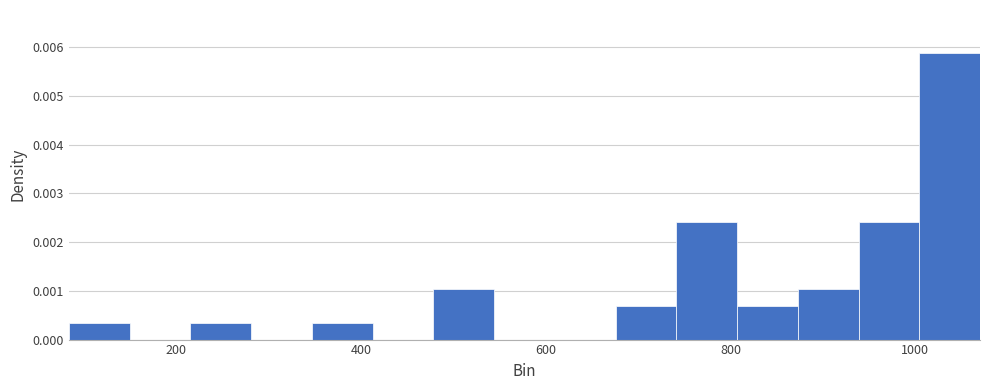

Read against the x-axis, roughly where is the centre of the tallest bar?

1040